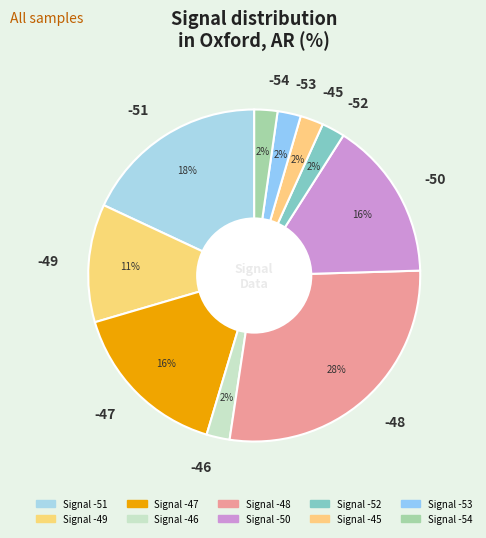

Is it true that -49 is 1% of the pie?

False